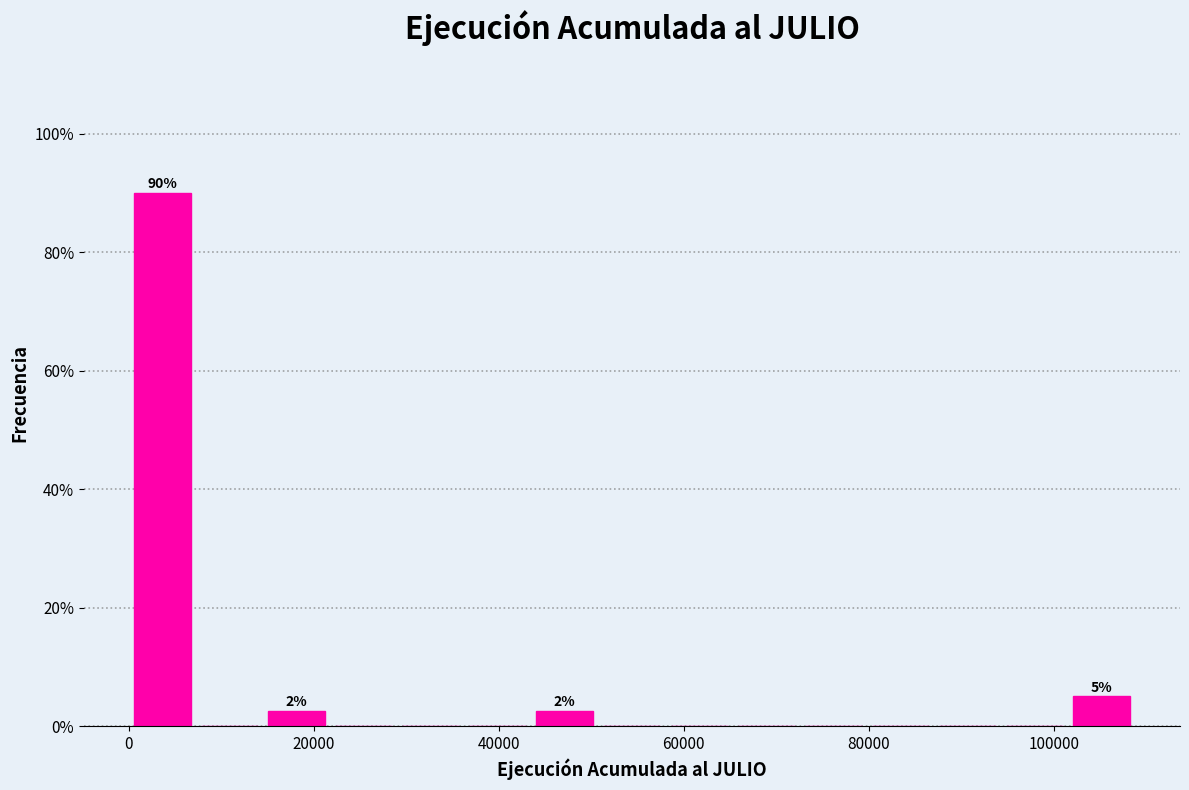

Around what value on the x-axis is the tallest bar? Give the approximate position of its centre, as read against the axis.

4000